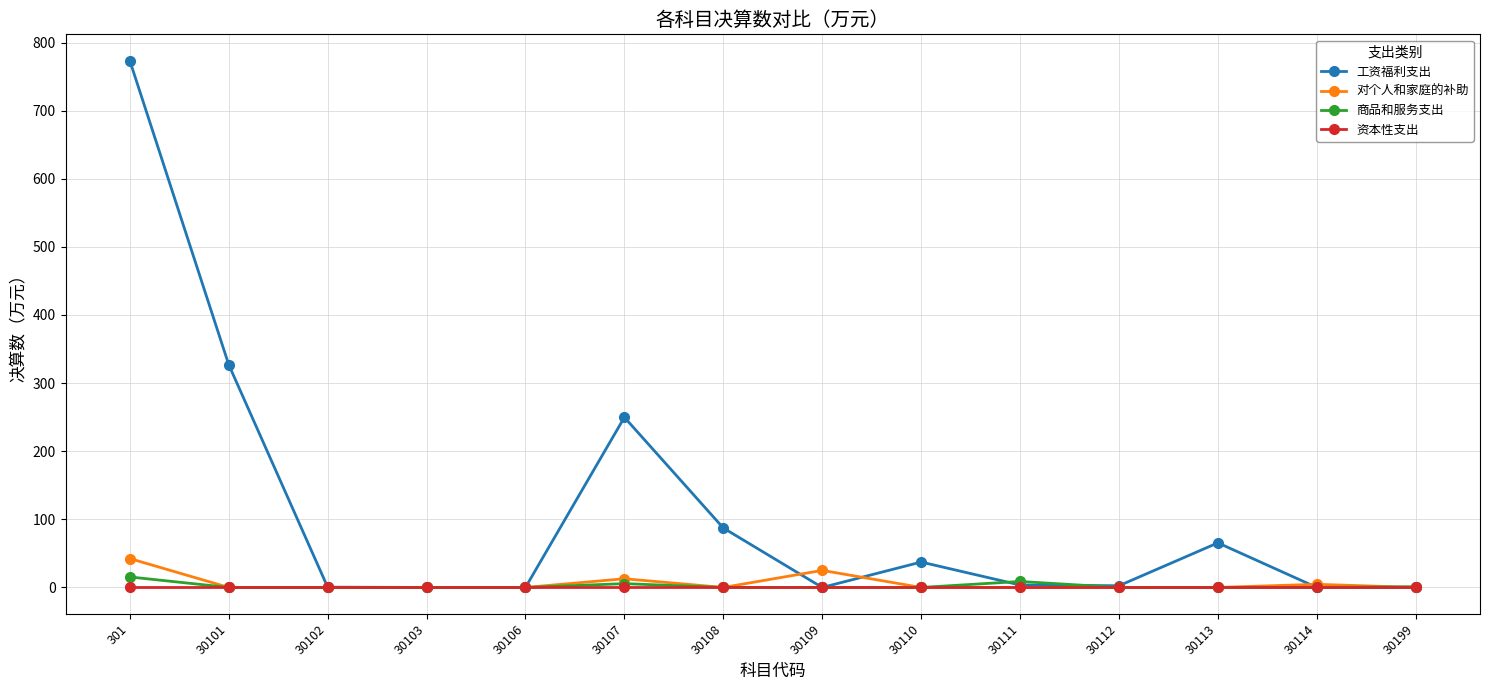

At which category is the sum across all series the highest?

301